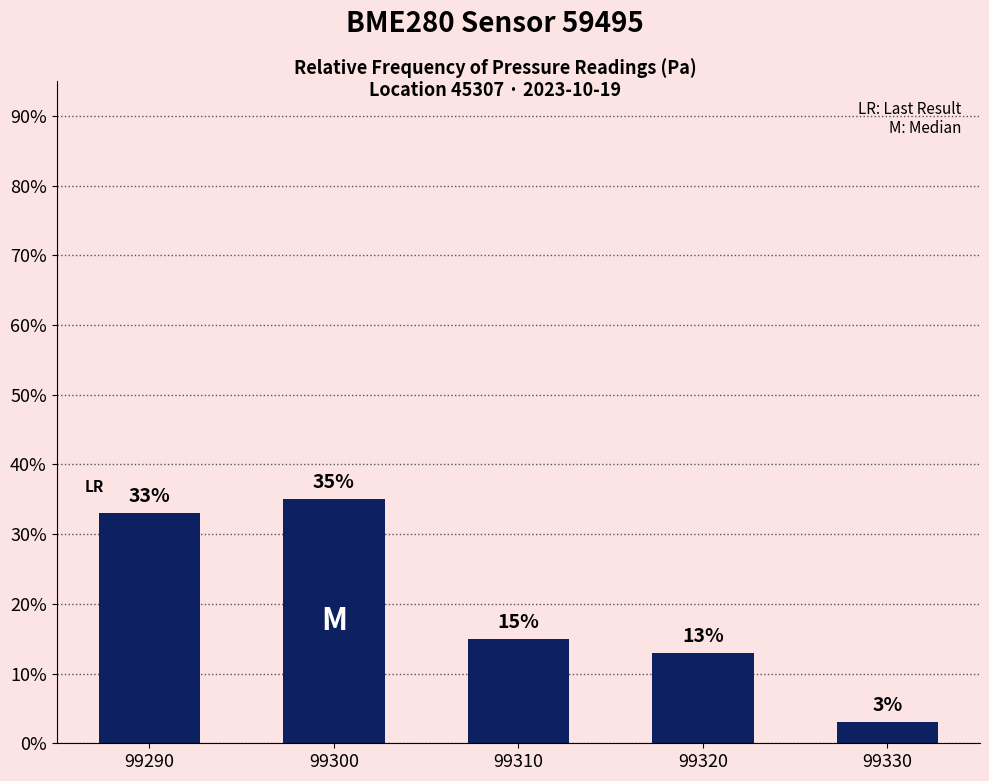

Reading left to right, transcribe all the data shown in this chart.

99290=33	99300=35	99310=15	99320=13	99330=3